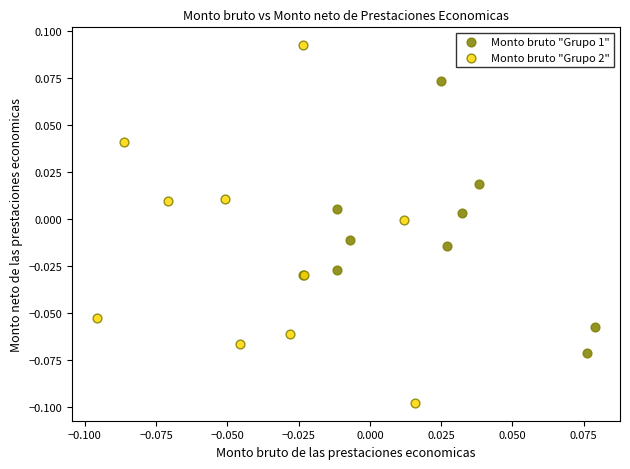

Which series reaches the maximum Y coordinate?

Monto bruto "Grupo 2"